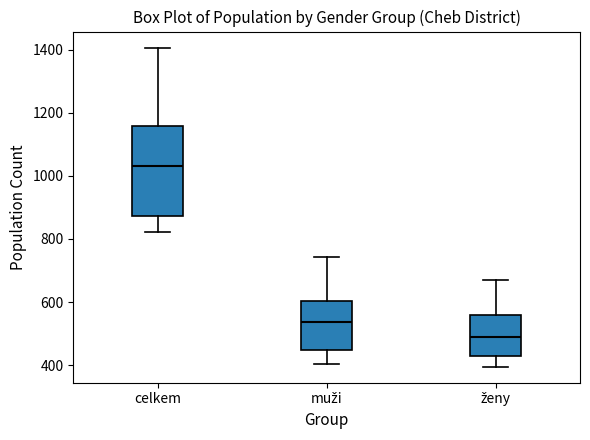

Reading left to right, transcribe this box plot: for each box, give where its median line is, the range the box spans, and where its two whiskers end, as read against the y-axis. The values are not printed on the chart, so give them approximately, as read against the axis.

celkem: median 1040, box 880 to 1160, whiskers 820 to 1400
muži: median 540, box 440 to 600, whiskers 400 to 740
ženy: median 480, box 420 to 560, whiskers 400 to 680